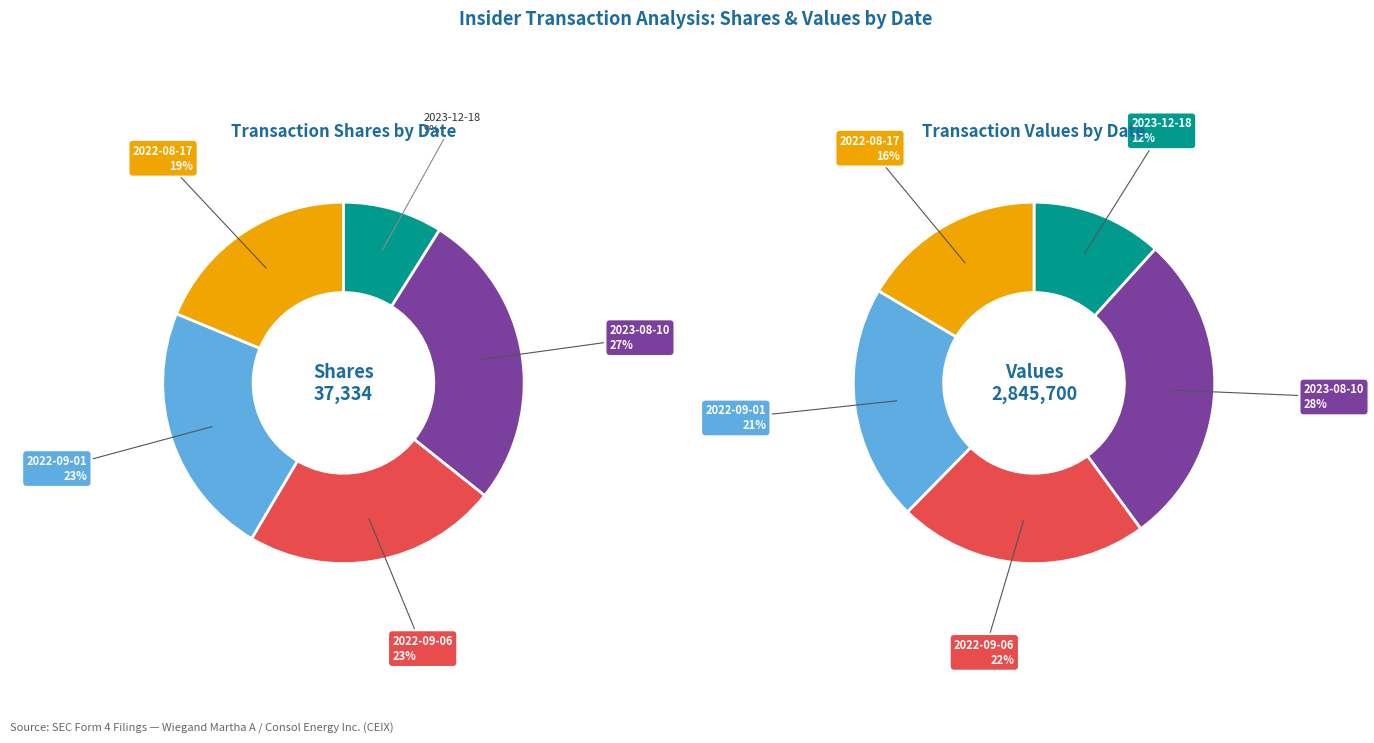

Rank the categories by value from highest to lowest.

2023-08-10, 2022-09-06, 2022-09-01, 2022-08-17, 2023-12-18